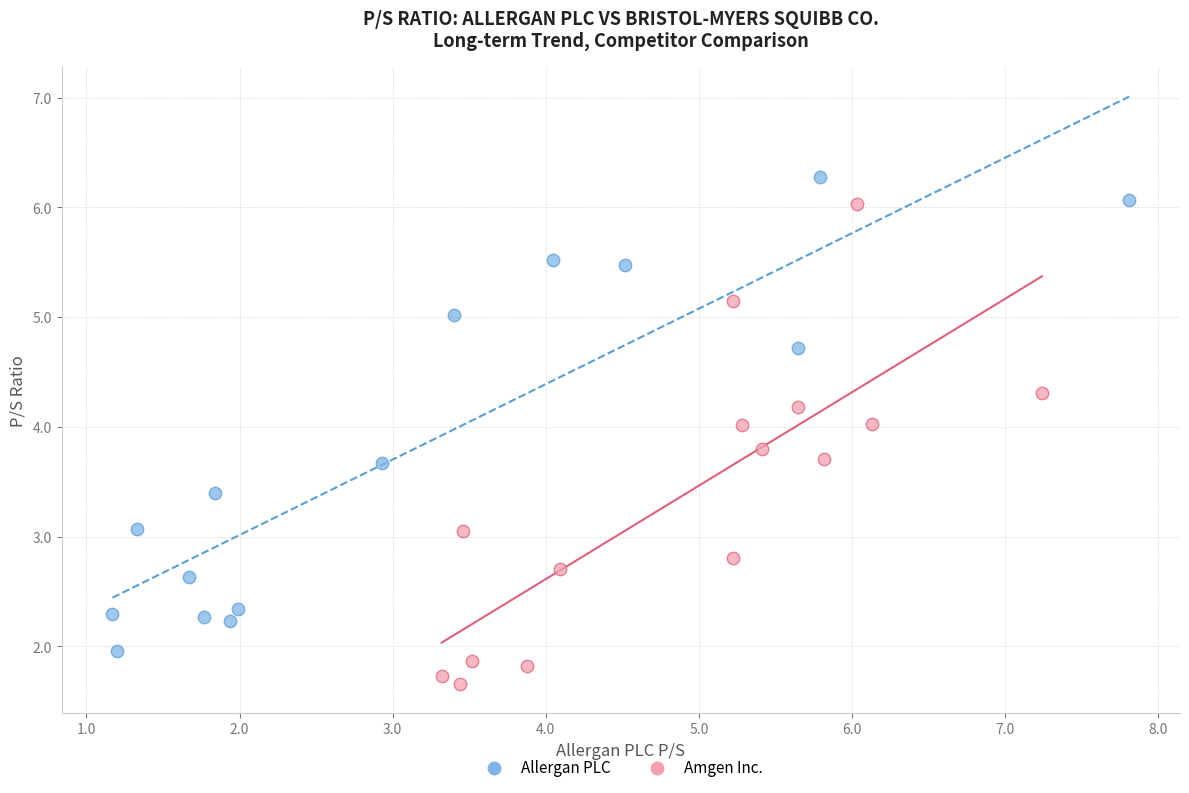

Which series reaches the minimum Y coordinate?

Amgen Inc.